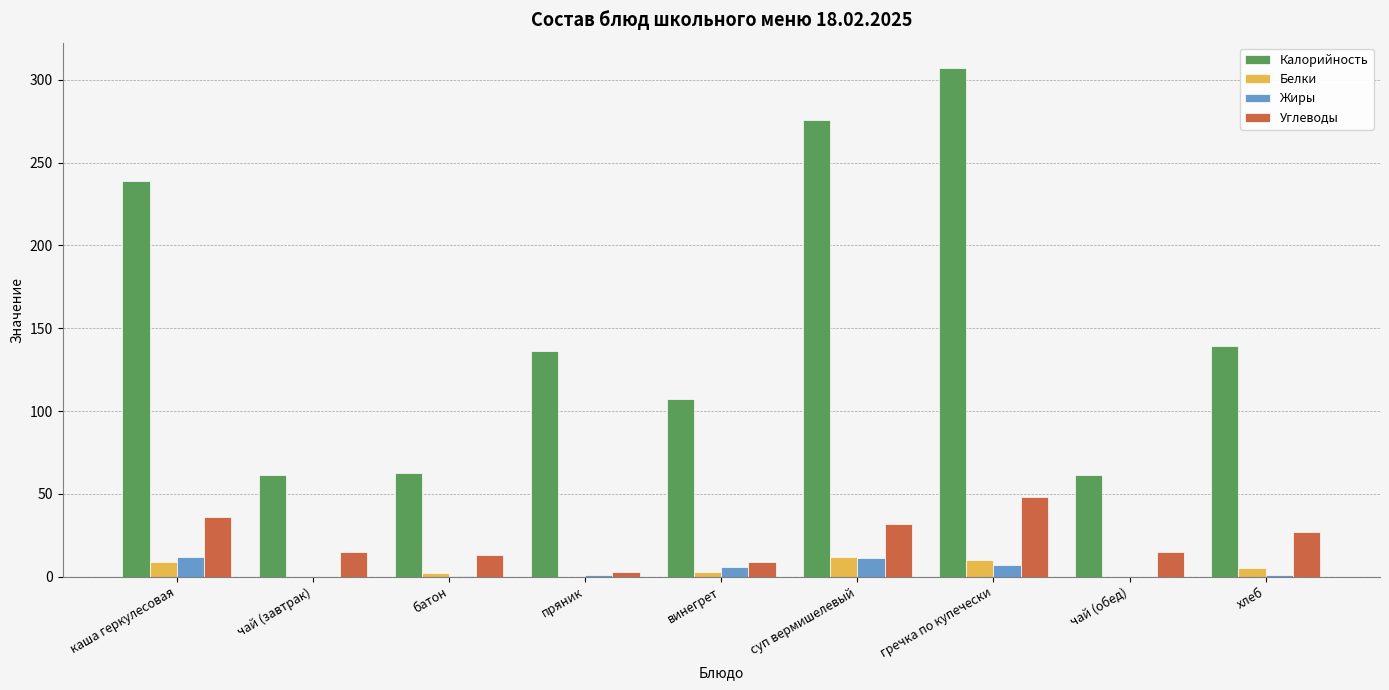

Which series has the largest total across all categories?

Калорийность